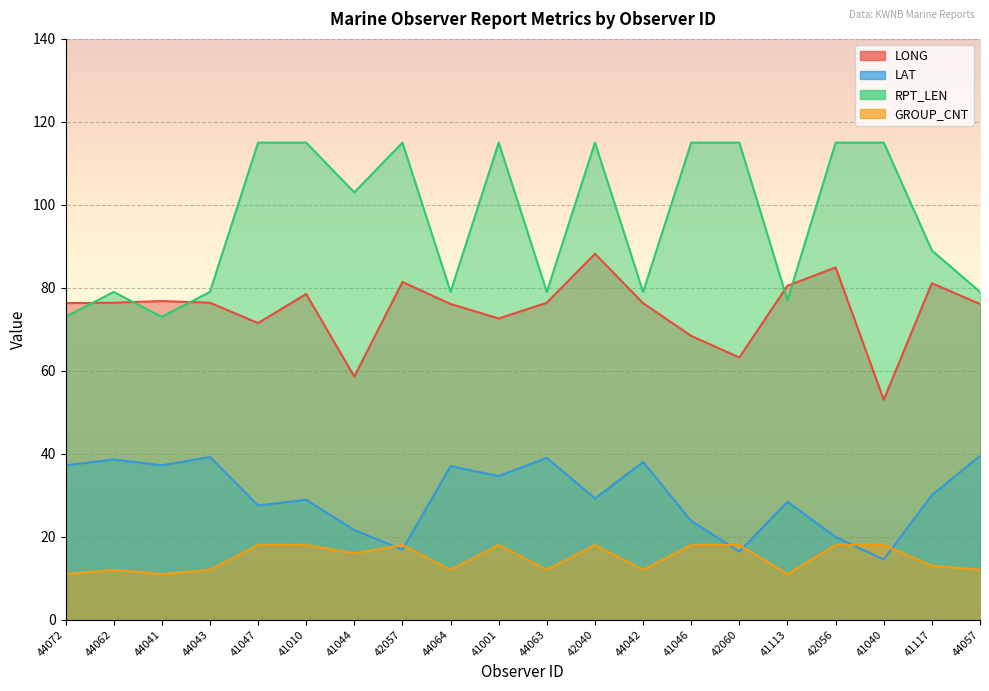

Which series has the largest total across all categories?

RPT_LEN